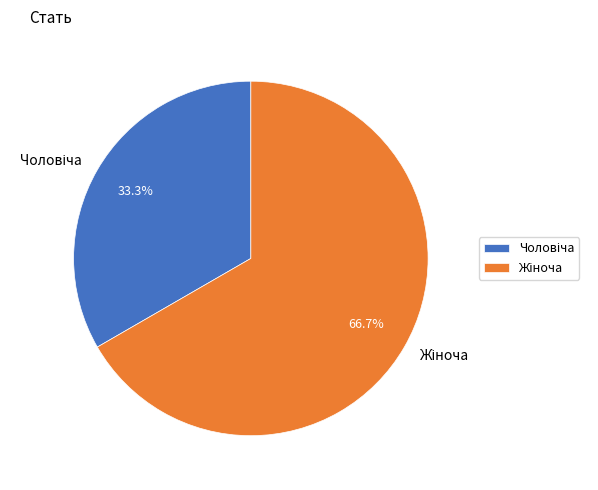

Does any single category account for the majority?

Yes